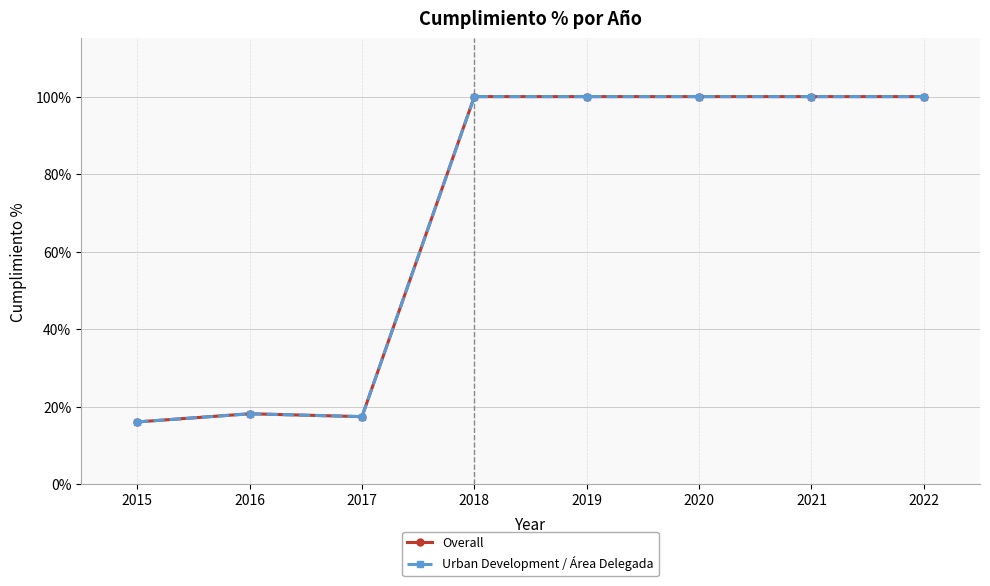

Which series changed the most between 2019 and 2021?

Overall